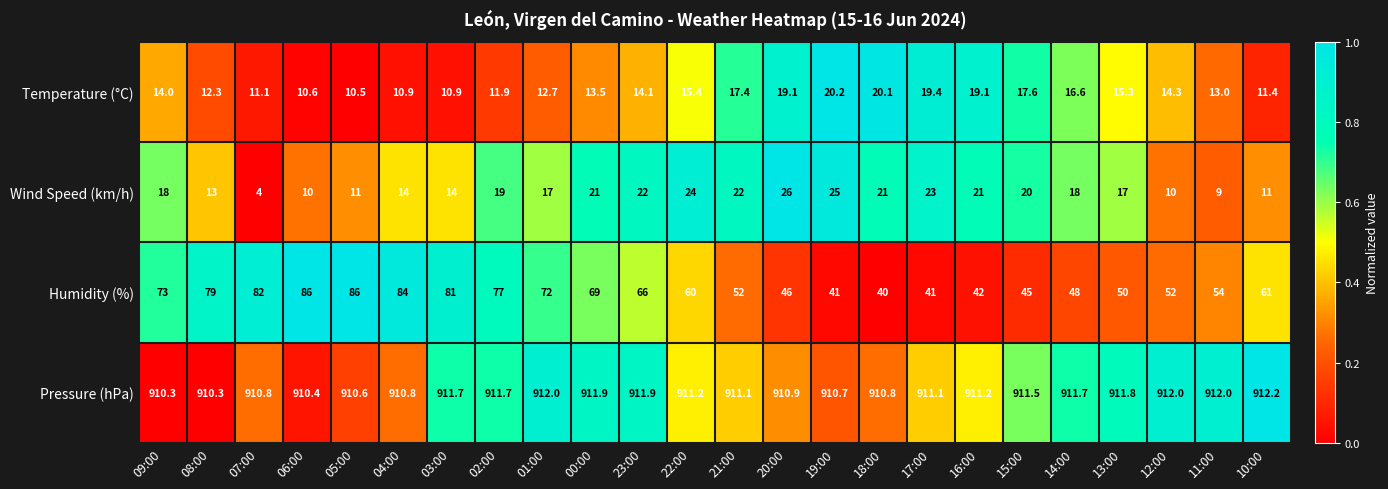

What is the total value across all series at 01:00?

1013.7